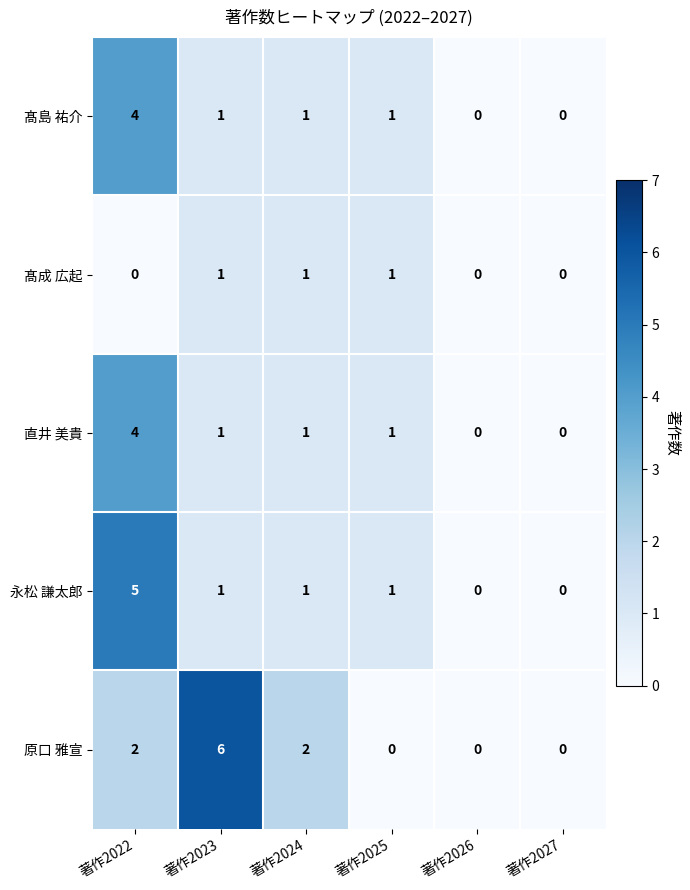

What is the difference between the highest and lowest values at 著作2024?

1